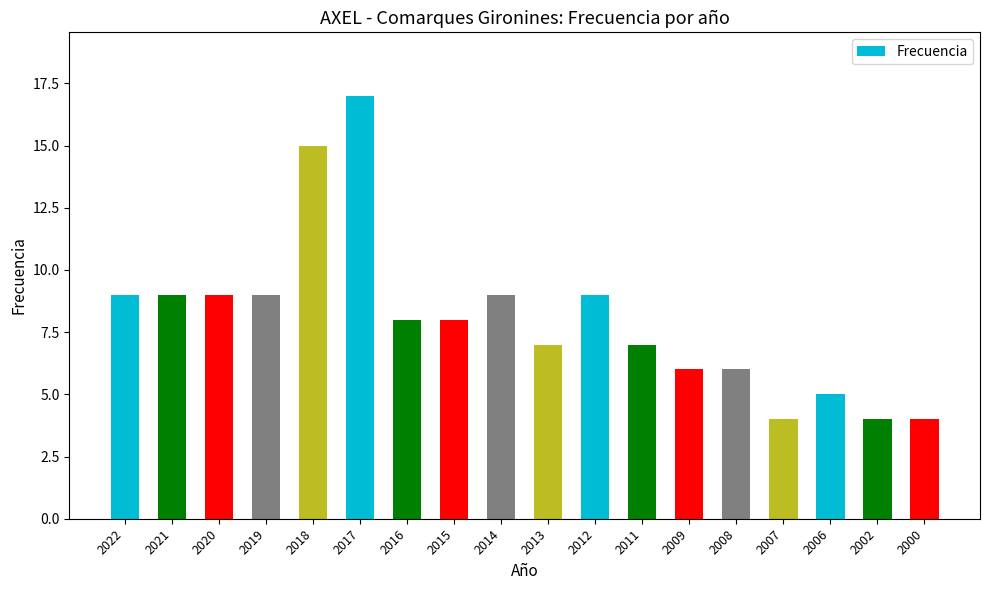

What is the average value?

8